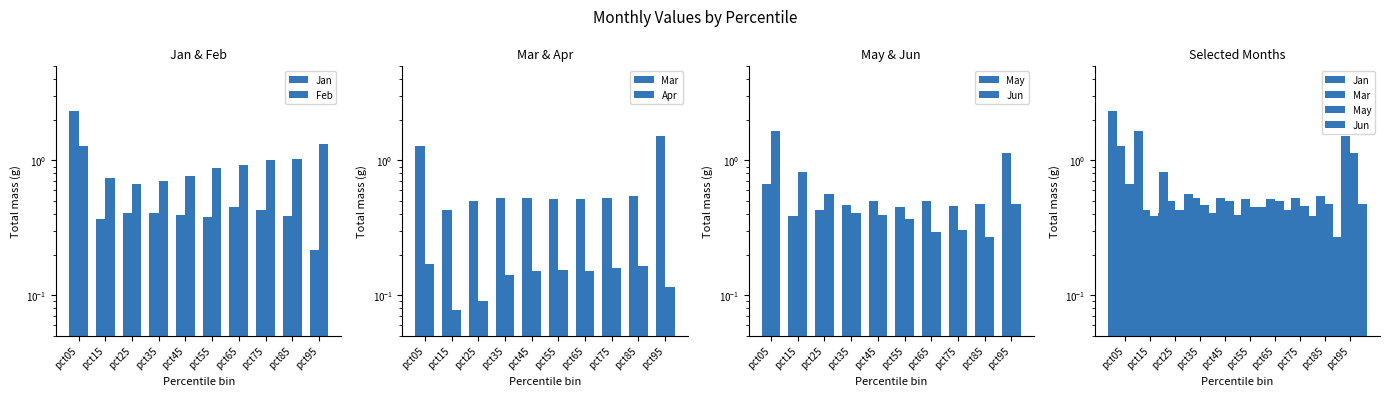

Which series has the largest range (max minus min)?

Jan